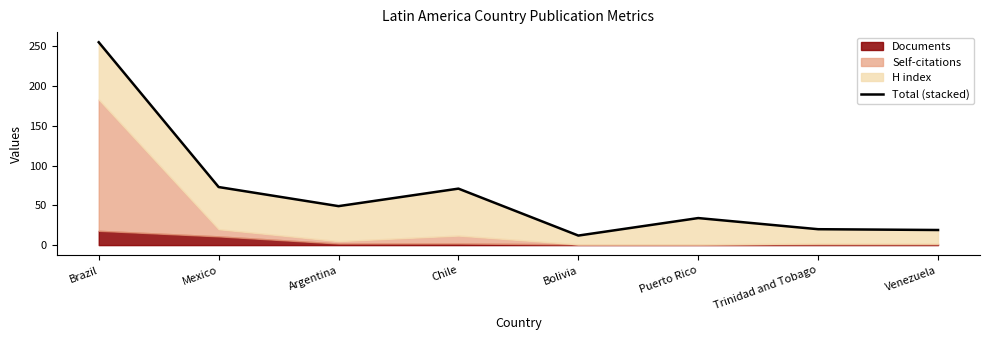

Where does the data first go above 49?

Brazil